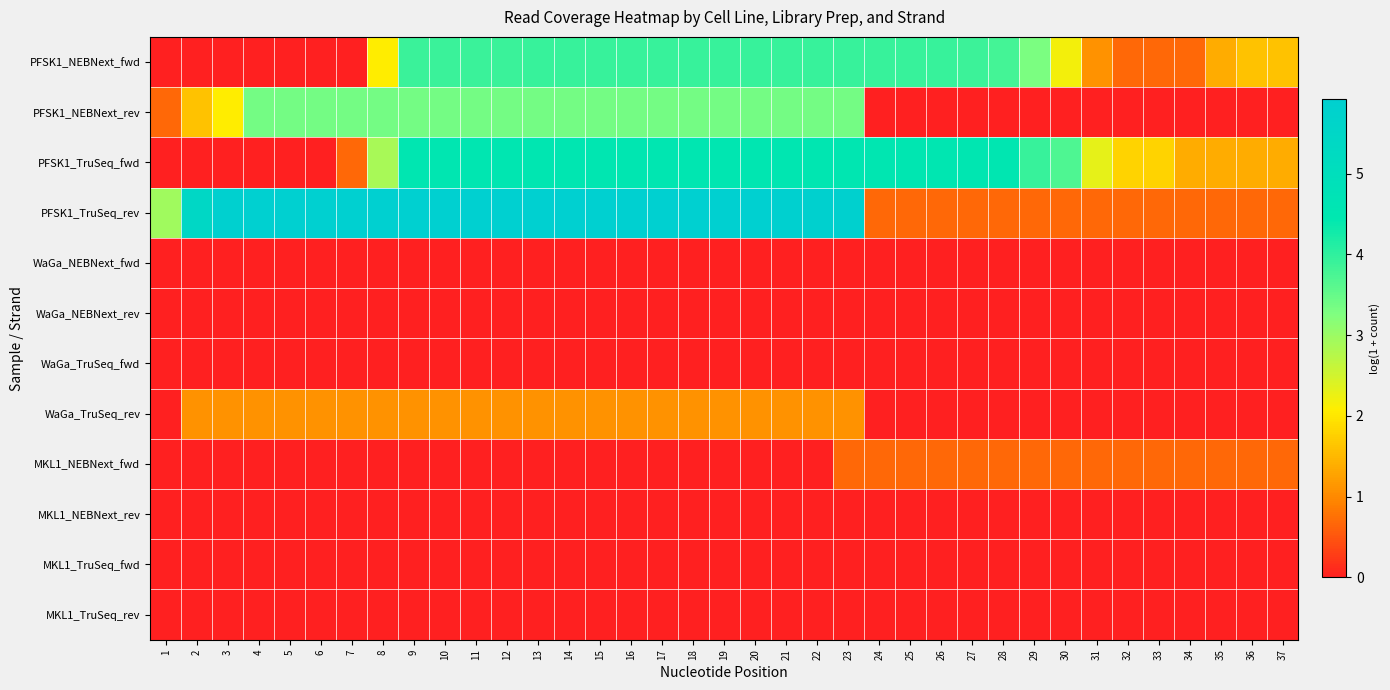

Which series has the largest range (max minus min)?

PFSK1_TruSeq_rev